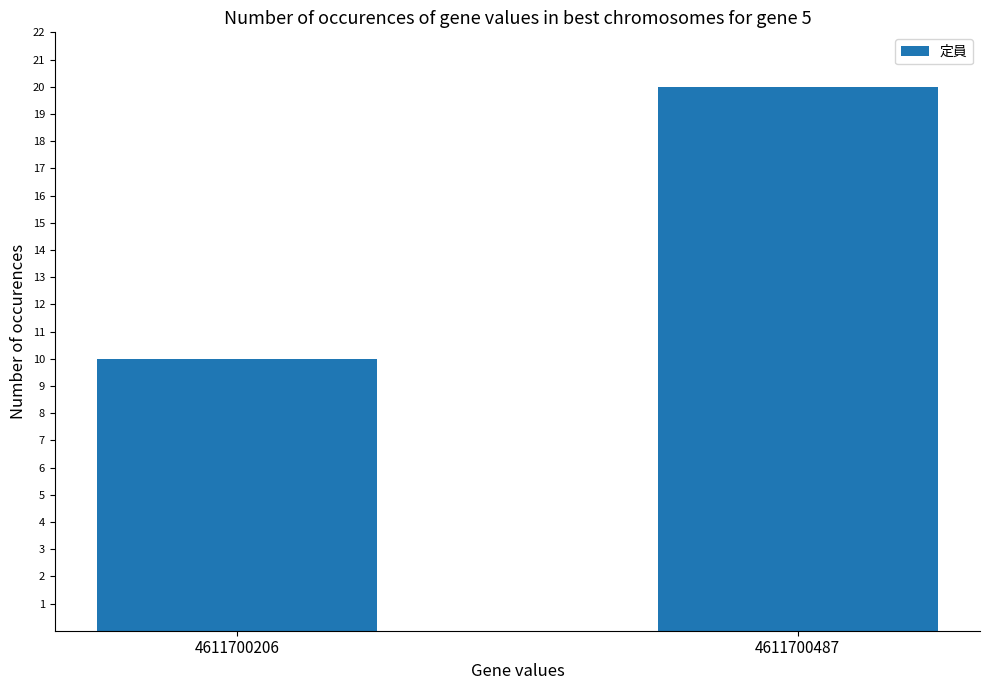

Reading left to right, extract all data points from this chart.

4611700206=10	4611700487=20